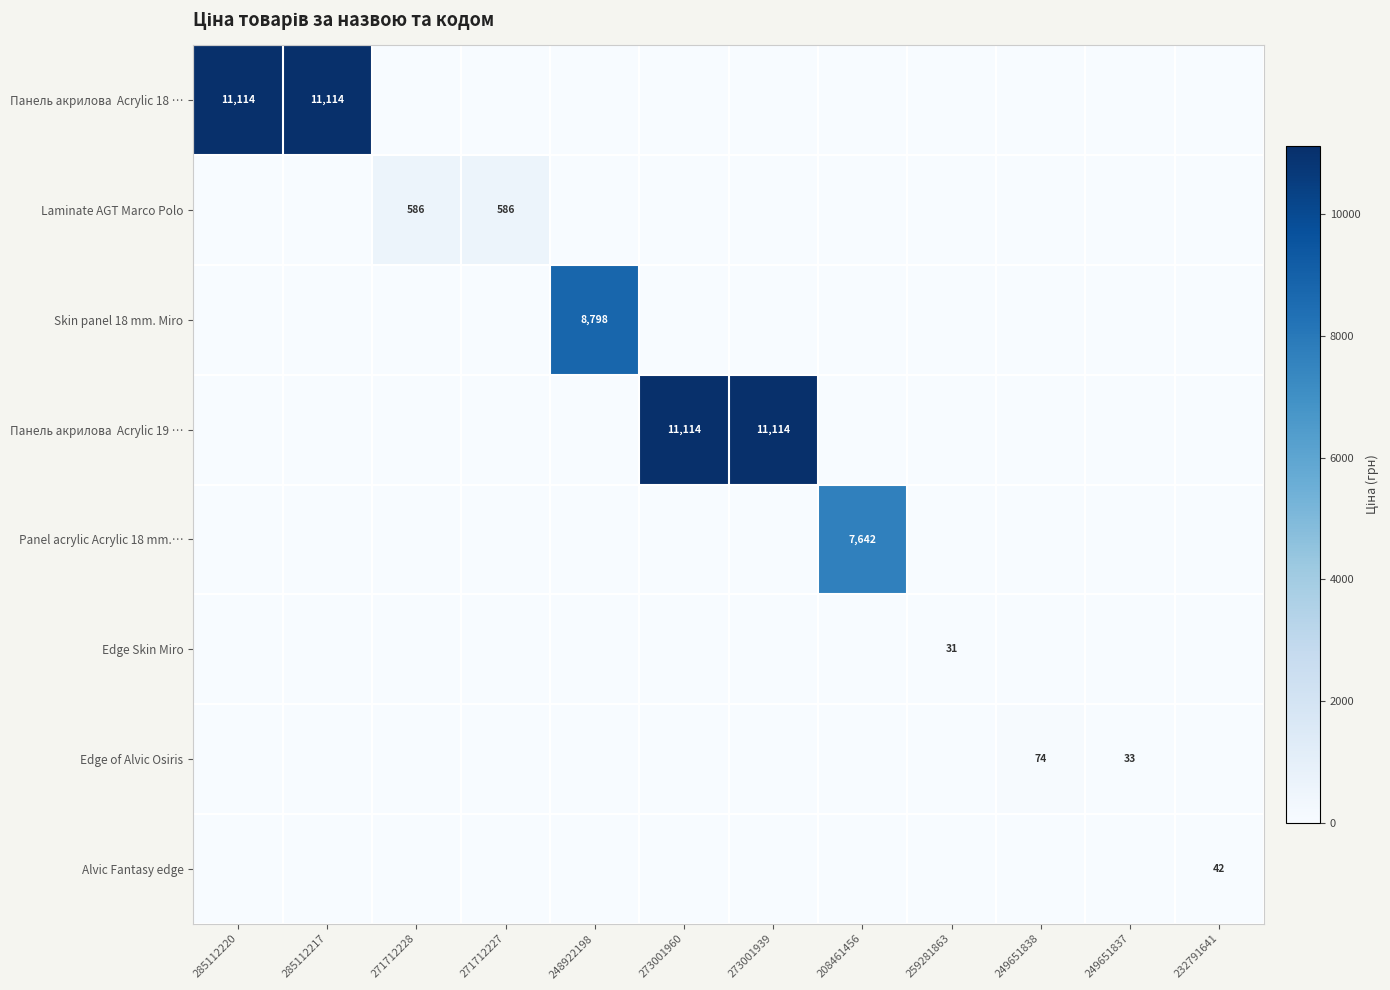

Which series has the largest total across all categories?

Панель акрилова Acrylic 18 …